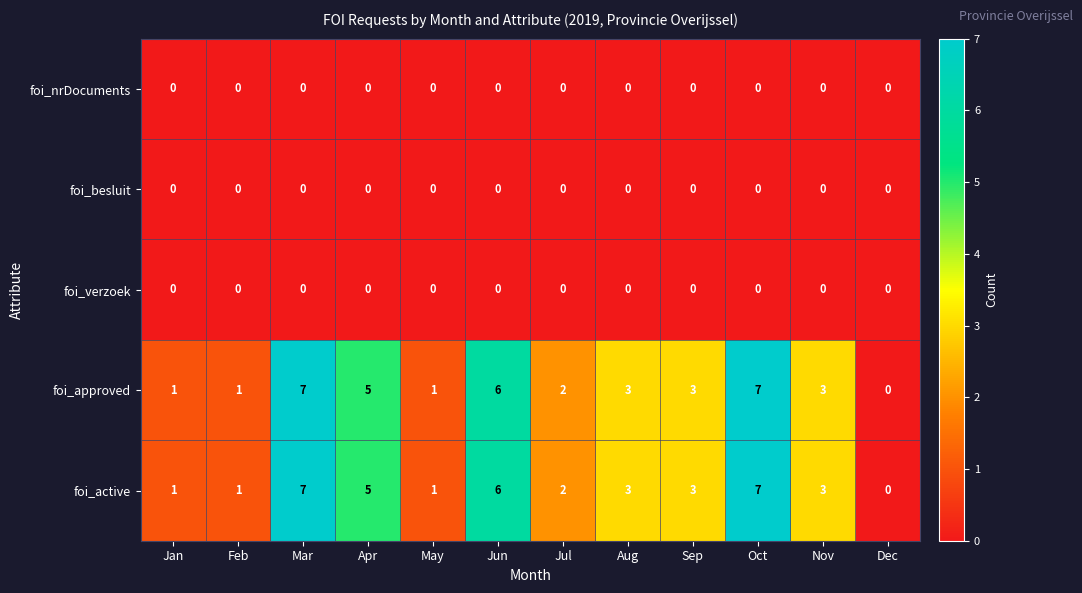

Count the foi_approved values in the range 1 to 6.

9